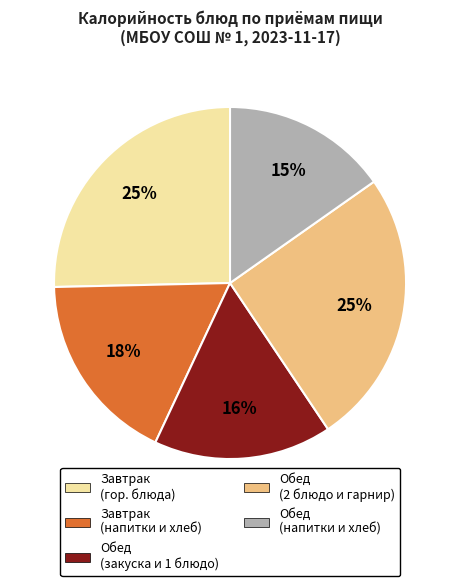

To the nearest percent, what is the difference between the largest and smallest slice percentages?

10%